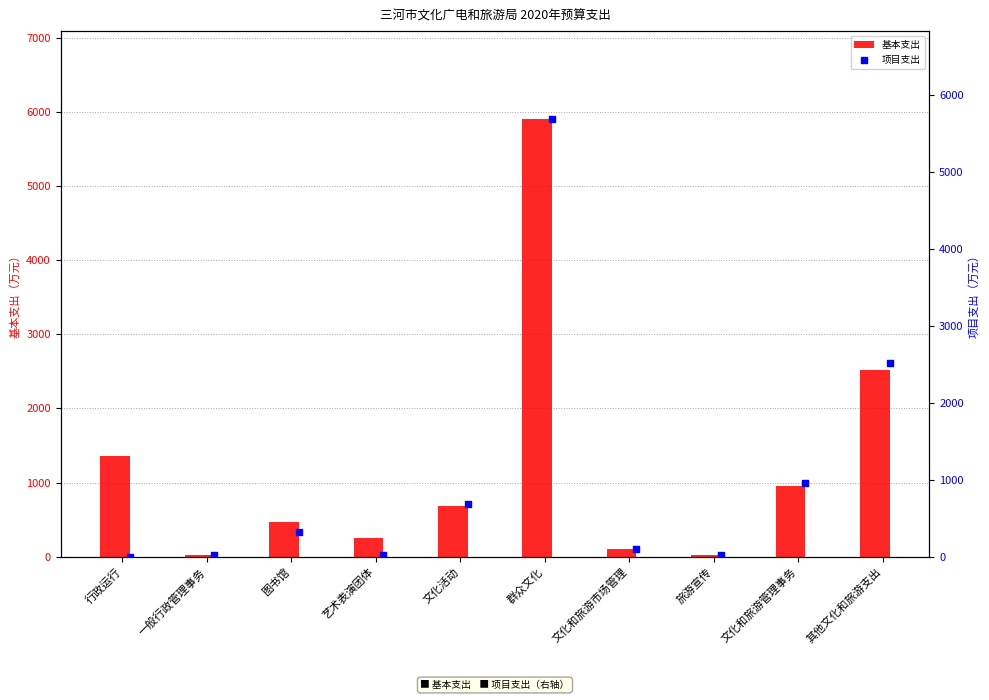

Which series reaches the minimum Y coordinate?

项目支出